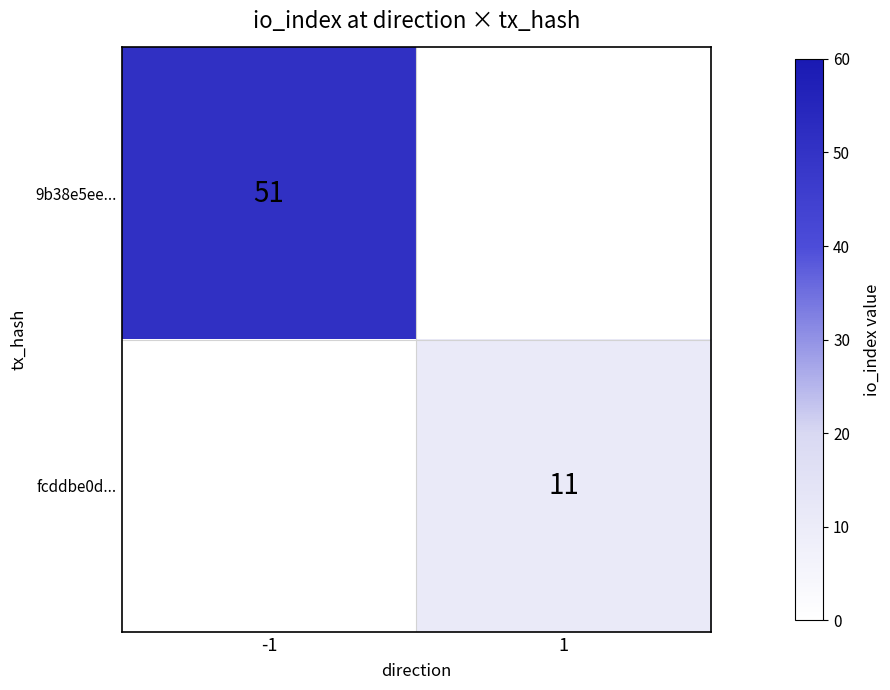

Is it true that fcddbe0d... equals 7 at 1?

False